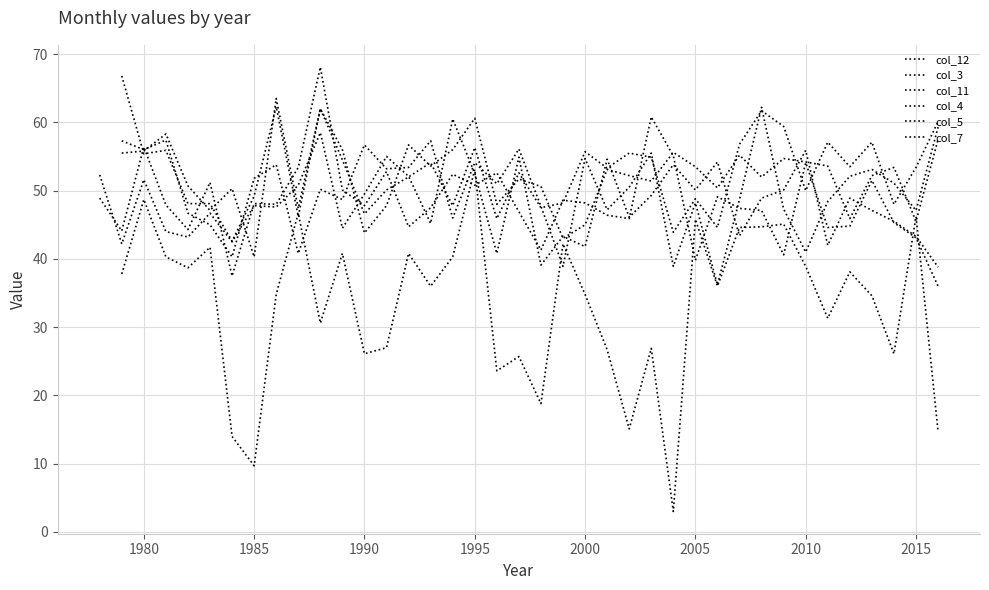

Is the value of col_5 at 2005 greater than the value of col_11 at 25?

No